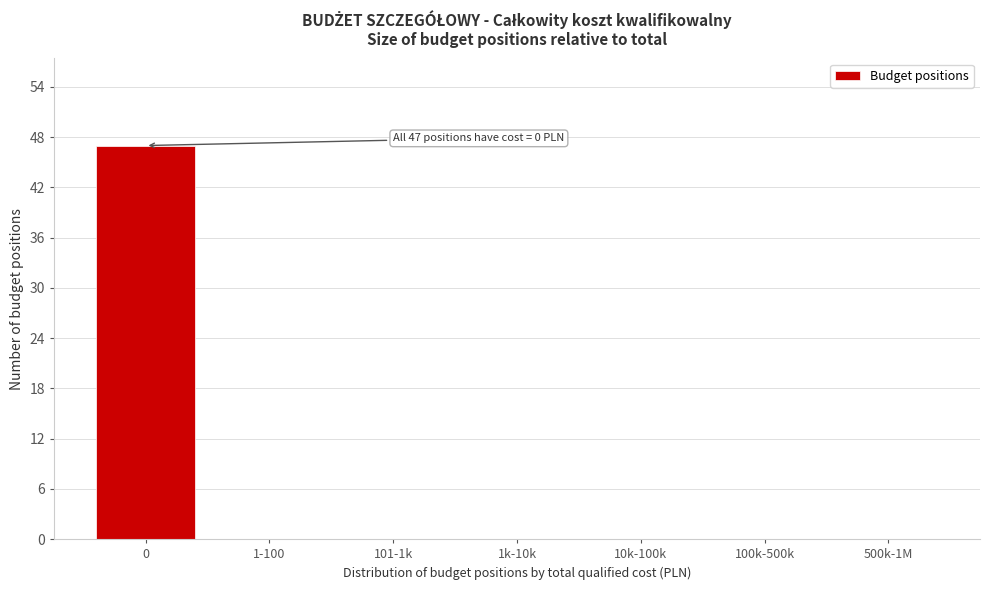

Reading left to right, transcribe all the data shown in this chart.

0=47	1-100=0	101-1k=0	1k-10k=0	10k-100k=0	100k-500k=0	500k-1M=0